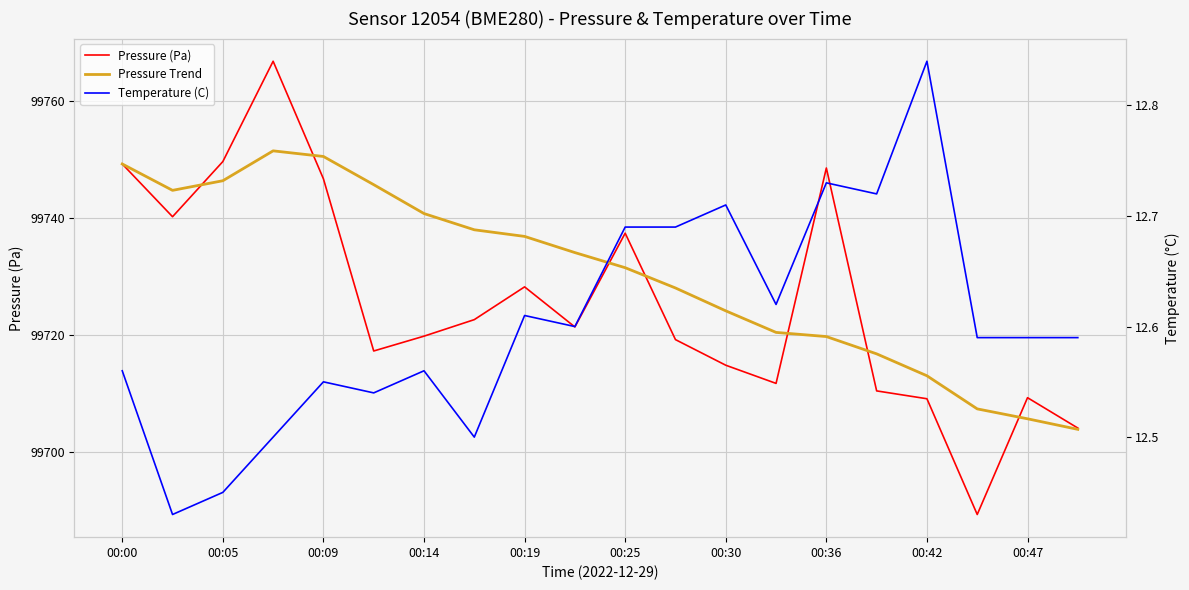

Which series changed the most between 00:05 and 00:19?

Pressure (Pa)